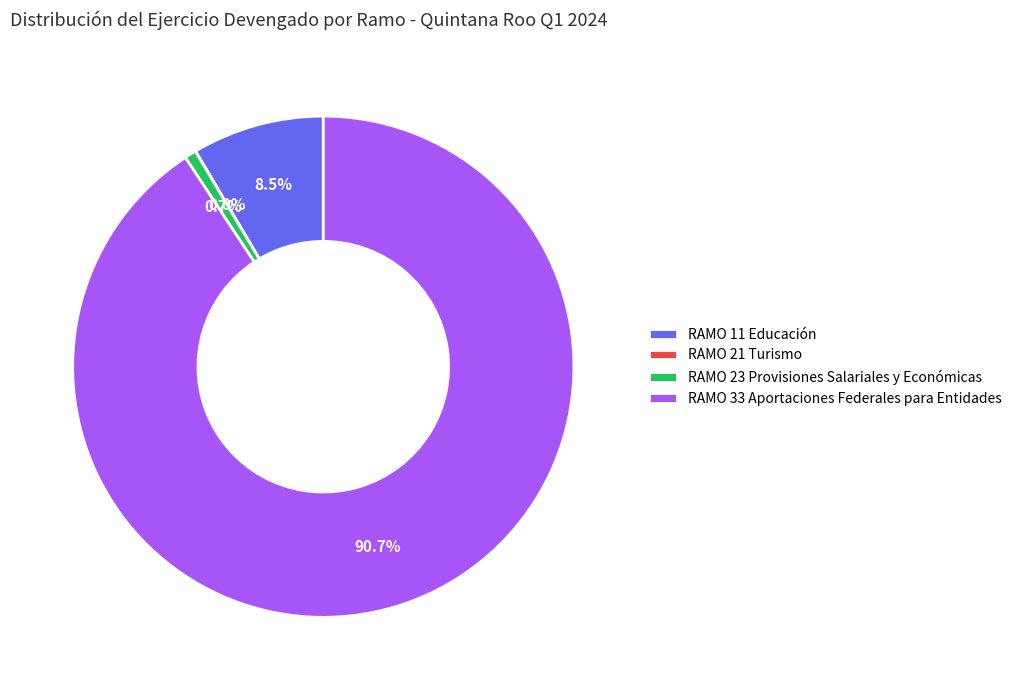

Combined, do RAMO 11 Educación and RAMO 23 Provisiones Salariales y Económicas account for over 50%?

No